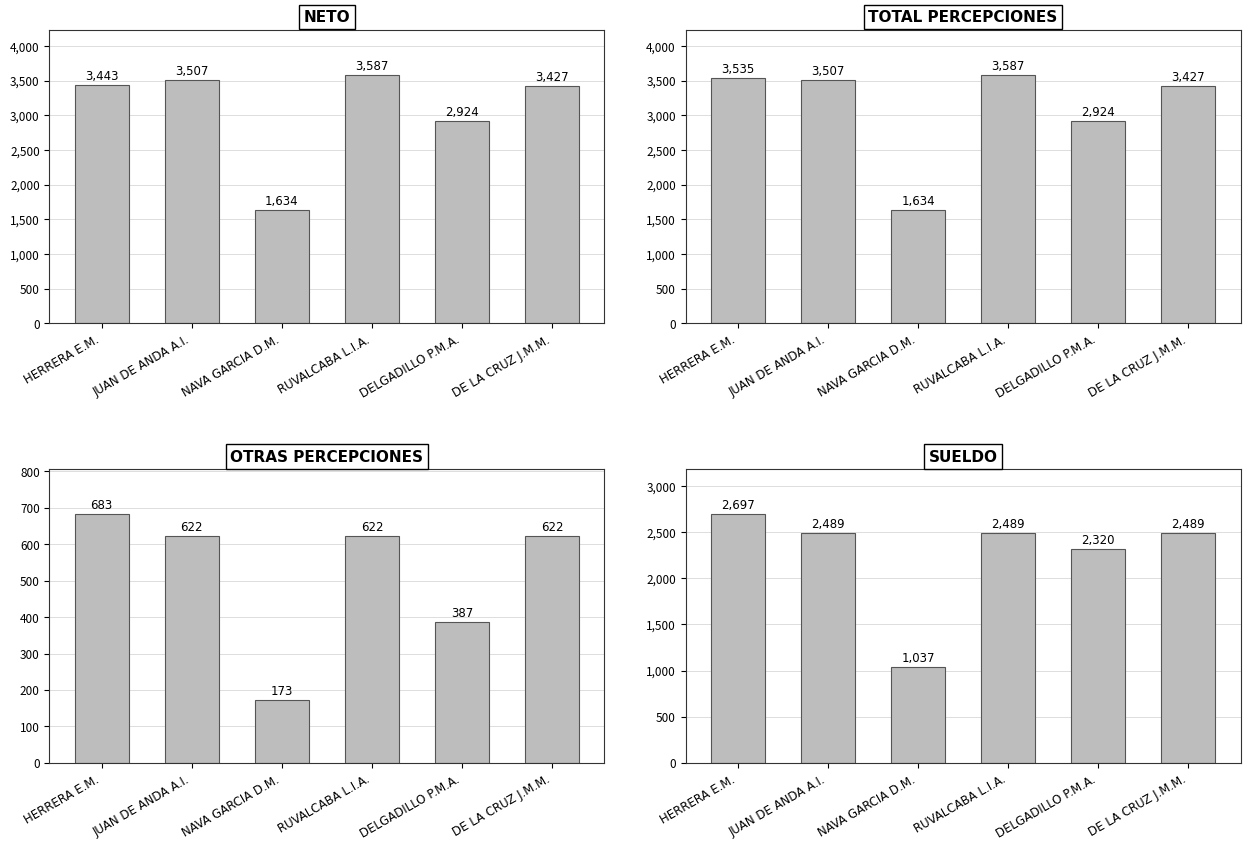

What is the spread (max minus min) of values at NAVA GARCIA D.M.?

1461.0